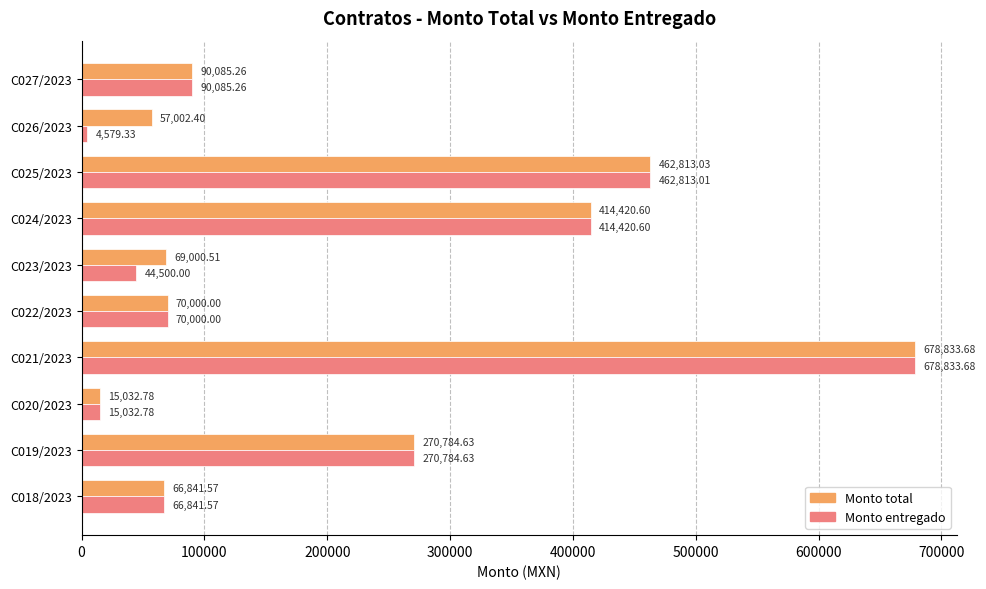

Rank the series by their average value, from lowest to highest.

Monto entregado, Monto total